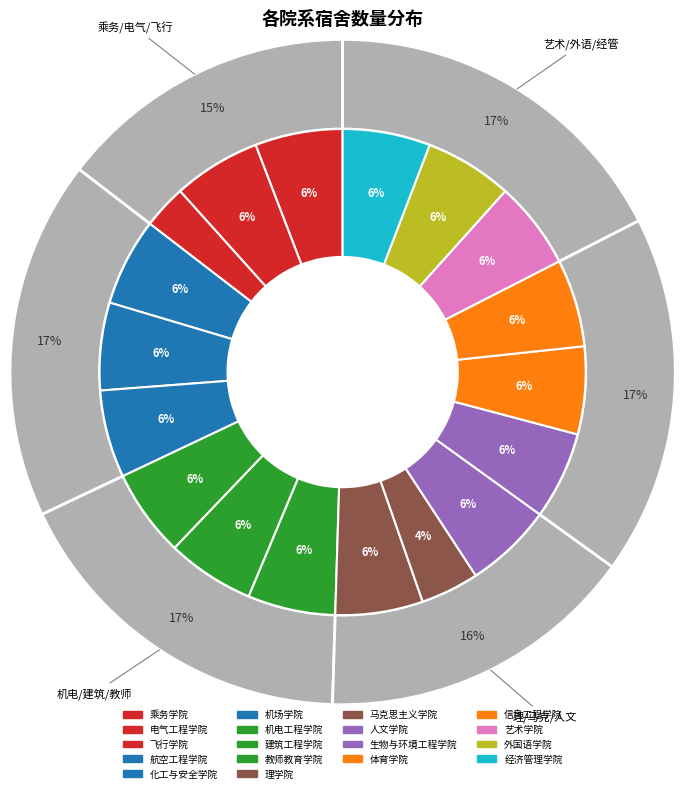

Which category has the smallest portion of the pie?

飞行学院